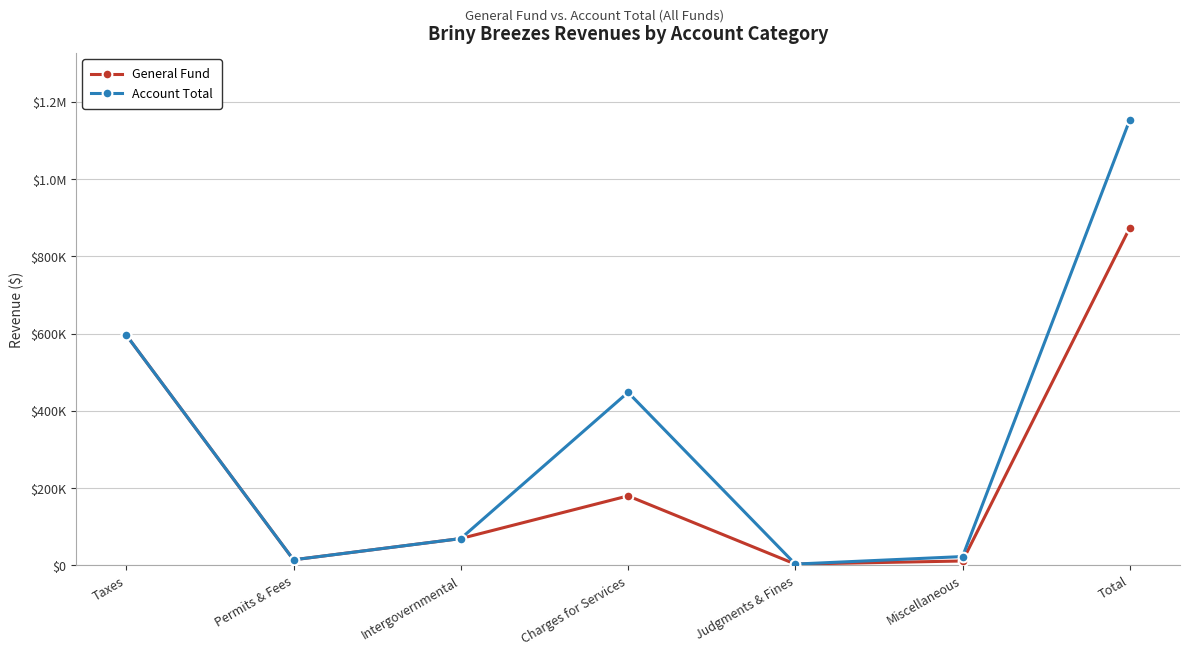

True or false: Account Total and General Fund intersect in this chart.

False